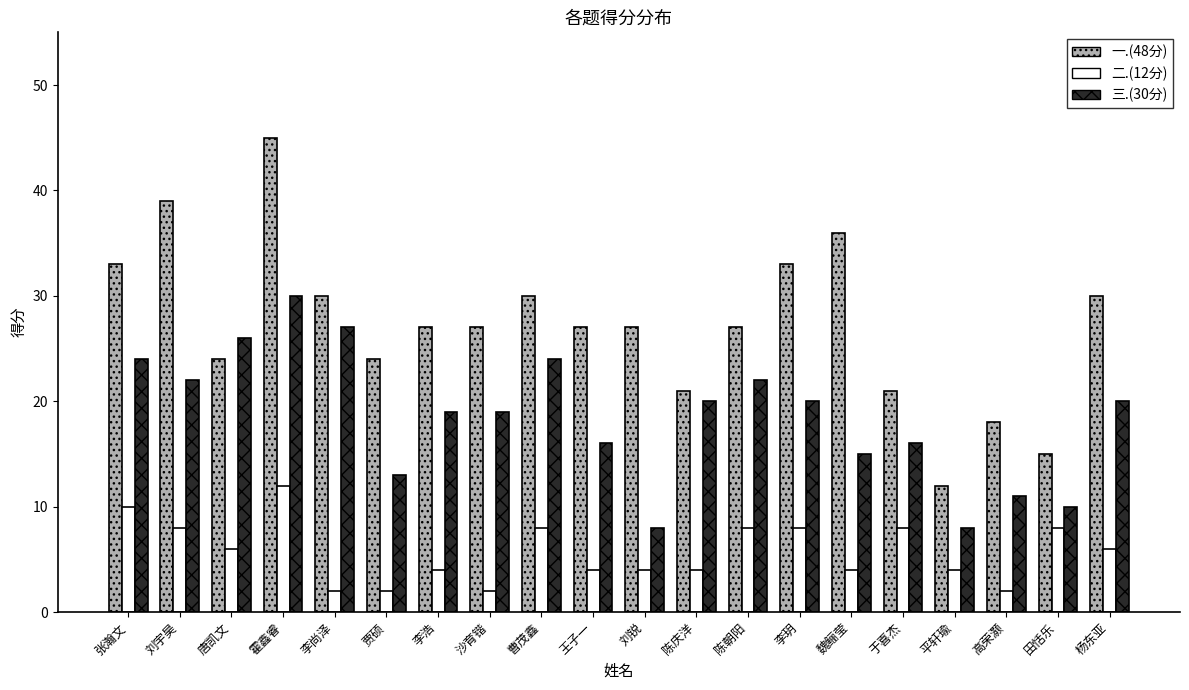

Reading left to right, extract all data points from this chart.

一.(48分): 33	39	24	45	30	24	27	27	30	27	27	21	27	33	36	21	12	18	15	30
二.(12分): 10	8	6	12	2	2	4	2	8	4	4	4	8	8	4	8	4	2	8	6
三.(30分): 24	22	26	30	27	13	19	19	24	16	8	20	22	20	15	16	8	11	10	20